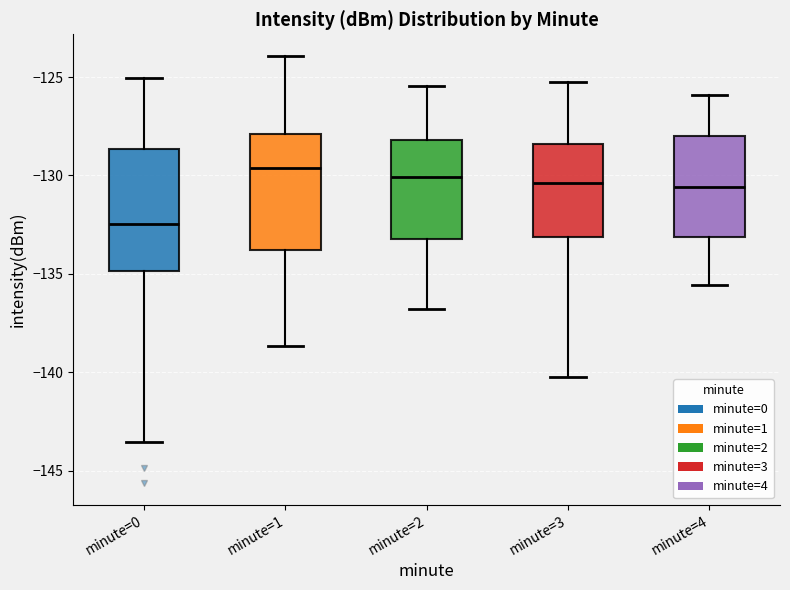

Reading left to right, transcribe this box plot: for each box, give where its median line is, the range the box spans, and where its two whiskers end, as read against the y-axis. The values are not printed on the chart, so give them approximately, as read against the axis.

minute=0: median -132.5, box -135.0 to -128.5, whiskers -143.5 to -125.0
minute=1: median -129.5, box -134.0 to -128.0, whiskers -138.5 to -124.0
minute=2: median -130.0, box -133.0 to -128.0, whiskers -137.0 to -125.5
minute=3: median -130.5, box -133.0 to -128.5, whiskers -140.0 to -125.0
minute=4: median -130.5, box -133.0 to -128.0, whiskers -135.5 to -126.0